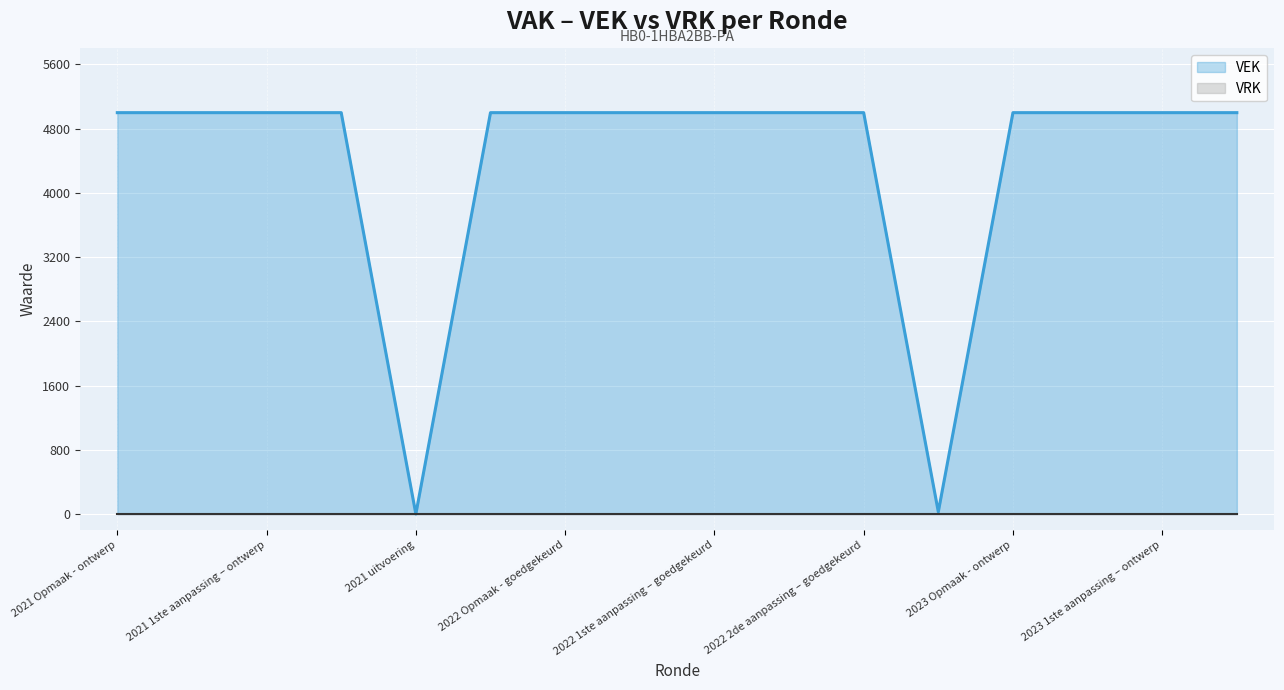

What is the highest value of the VEK series?

5000